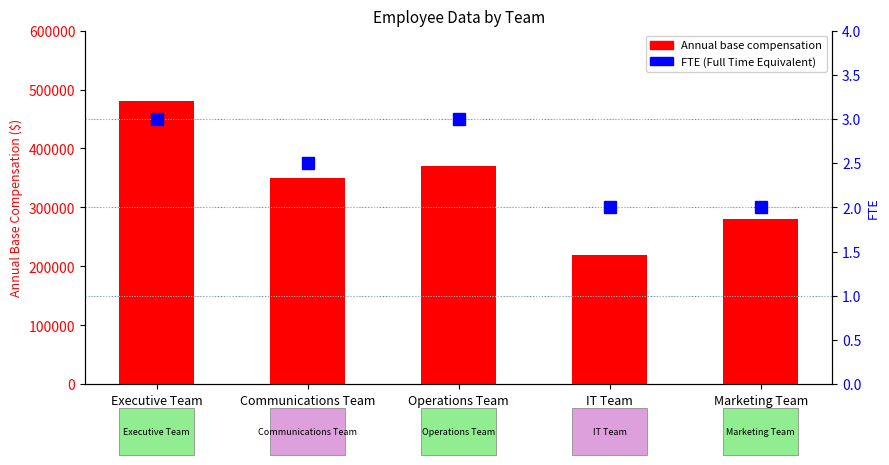

What is the maximum value shown in the chart?

480000.0